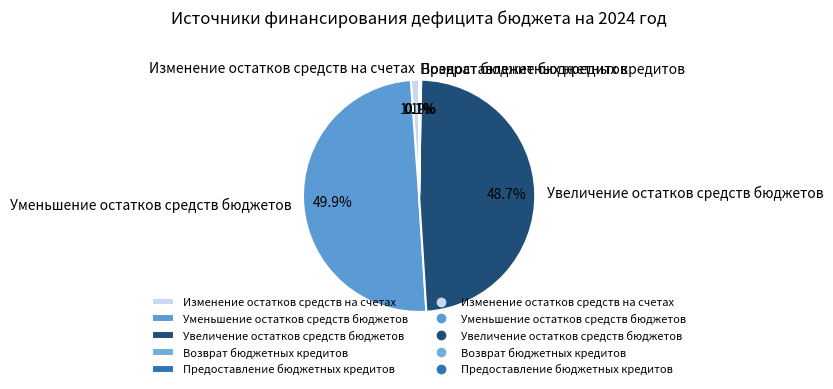

Which category has the biggest portion of the pie?

Уменьшение остатков средств бюджетов